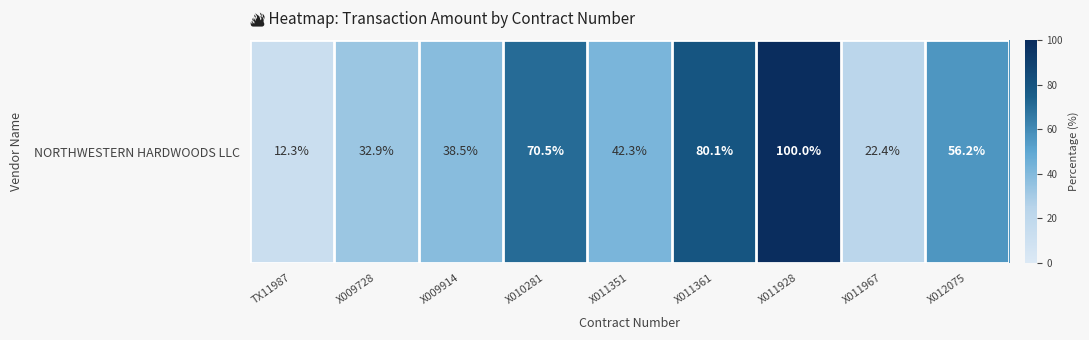

List the labels in order of value, largest first.

X011928, X011361, X010281, X012075, X011351, X009914, X009728, X011967, TX11987